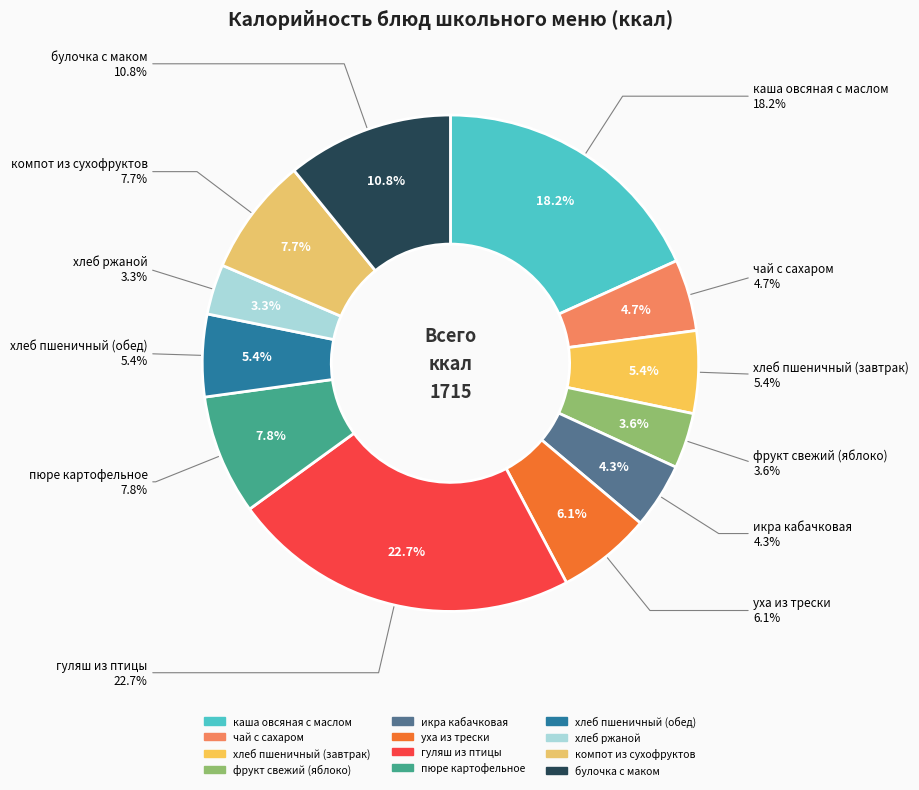

Is there any slice that represents more than half of the pie?

No